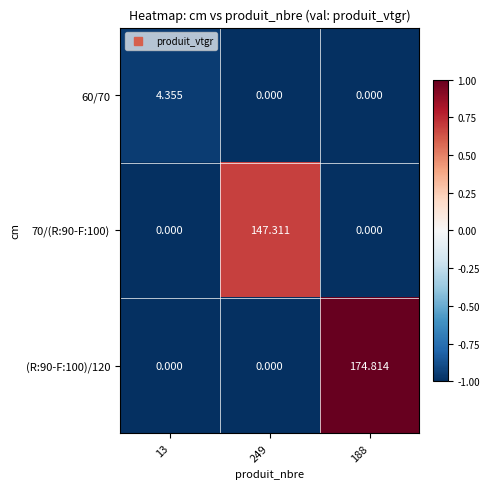

What is the minimum value shown in the chart?

0.0